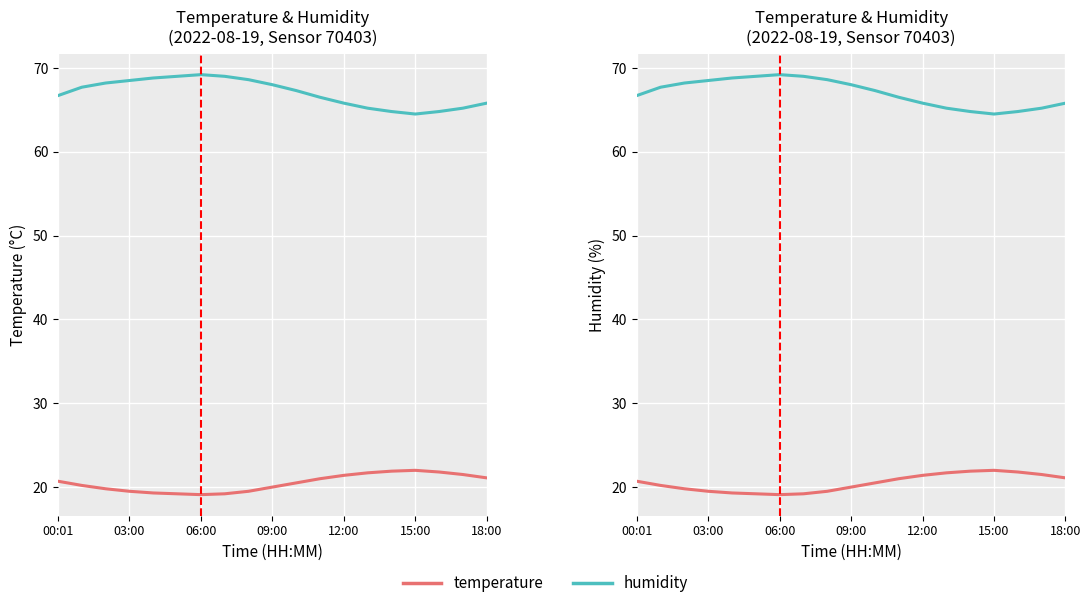

What is the approximate value of humidity at 09:00?

68.0